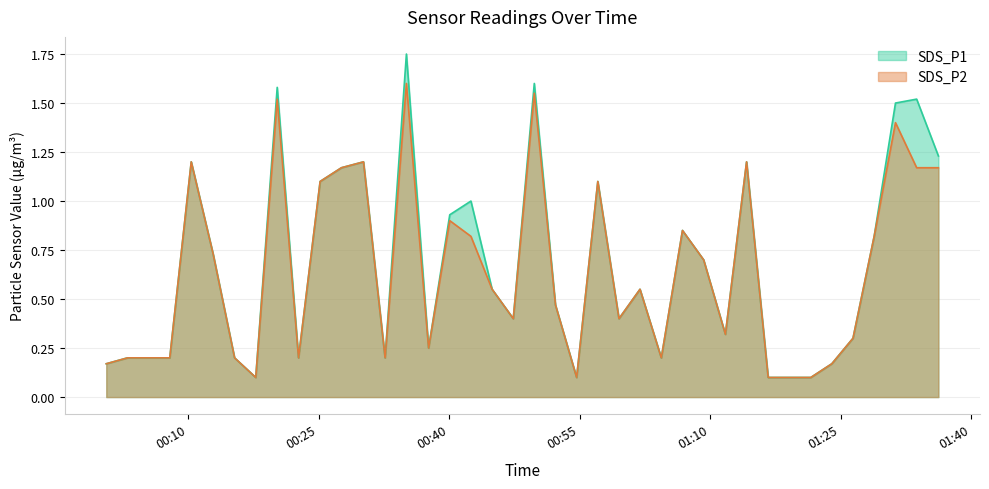

At which label does SDS_P2 reach its peak?

2021/01/18 00:35:06